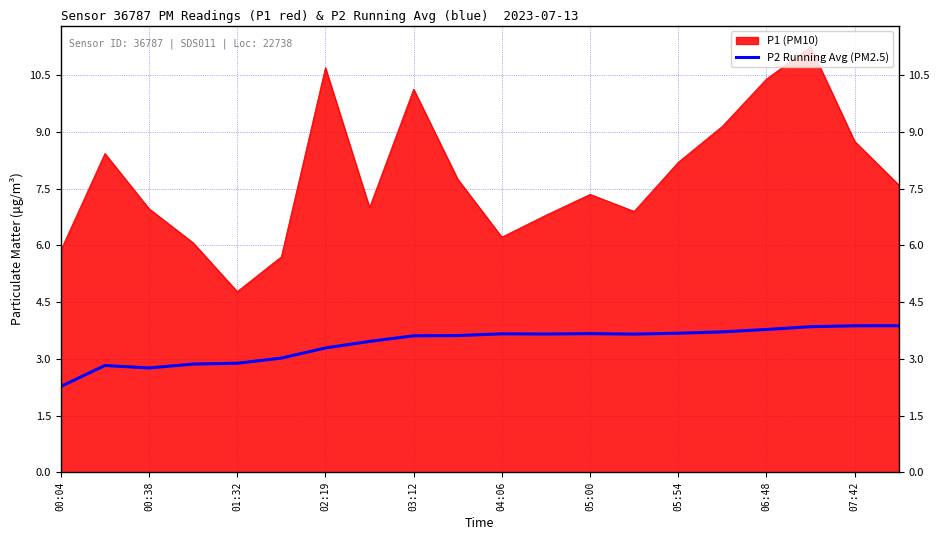

What is the minimum value shown in the chart?

2.3